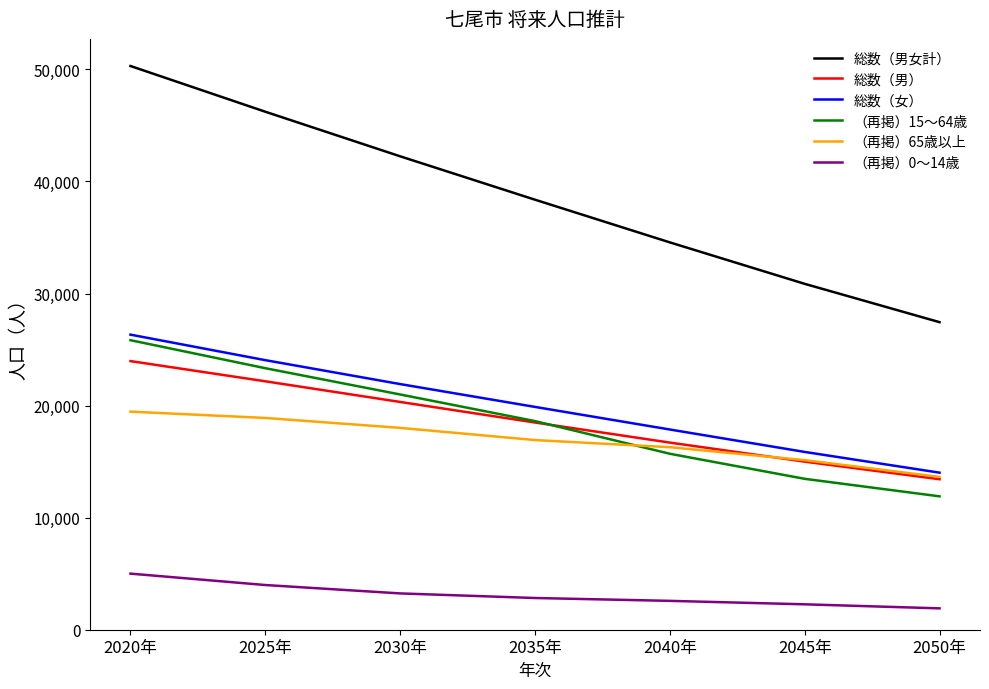

Reading left to right, extract all data points from this chart.

総数（男女計）: 2020年=50300	2025年=46220	2030年=42242	2035年=38370	2040年=34562	2045年=30863	2050年=27443
総数（男）: 2020年=23970	2025年=22167	2030年=20324	2035年=18489	2040年=16697	2045年=14999	2050年=13429
総数（女）: 2020年=26330	2025年=24053	2030年=21918	2035年=19881	2040年=17865	2045年=15864	2050年=14014
（再掲）15～64歳: 2020年=25835	2025年=23335	2030年=20991	2035年=18616	2040年=15701	2045年=13465	2050年=11901
（再掲）65歳以上: 2020年=19460	2025年=18897	2030年=18011	2035年=16924	2040年=16286	2045年=15131	2050年=13636
（再掲）0～14歳: 2020年=5005	2025年=3988	2030年=3240	2035年=2830	2040年=2575	2045年=2267	2050年=1906